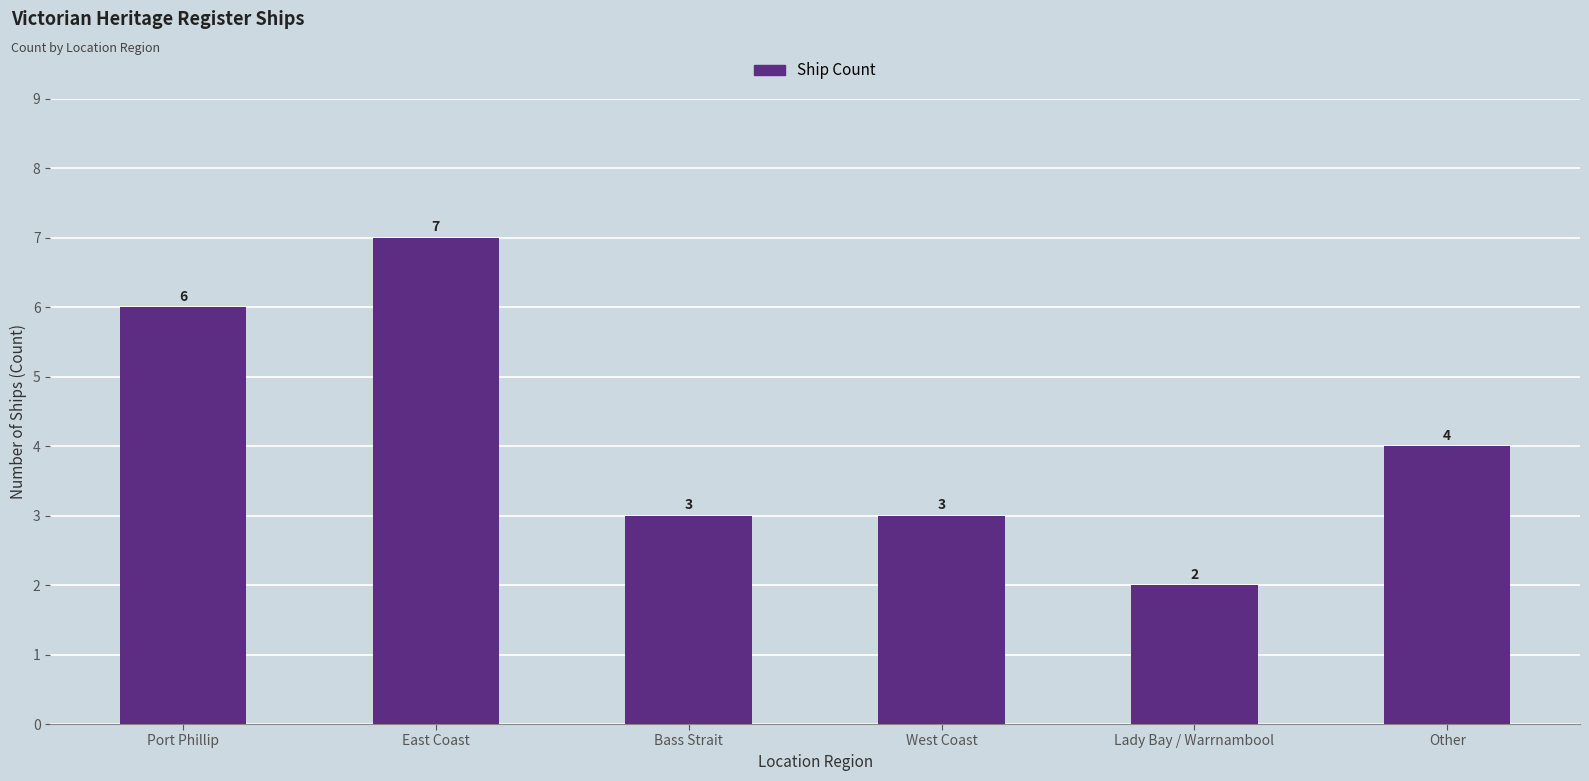

Reading right to left, list all the values displayed in this chart.

Other=4	Lady Bay / Warrnambool=2	West Coast=3	Bass Strait=3	East Coast=7	Port Phillip=6